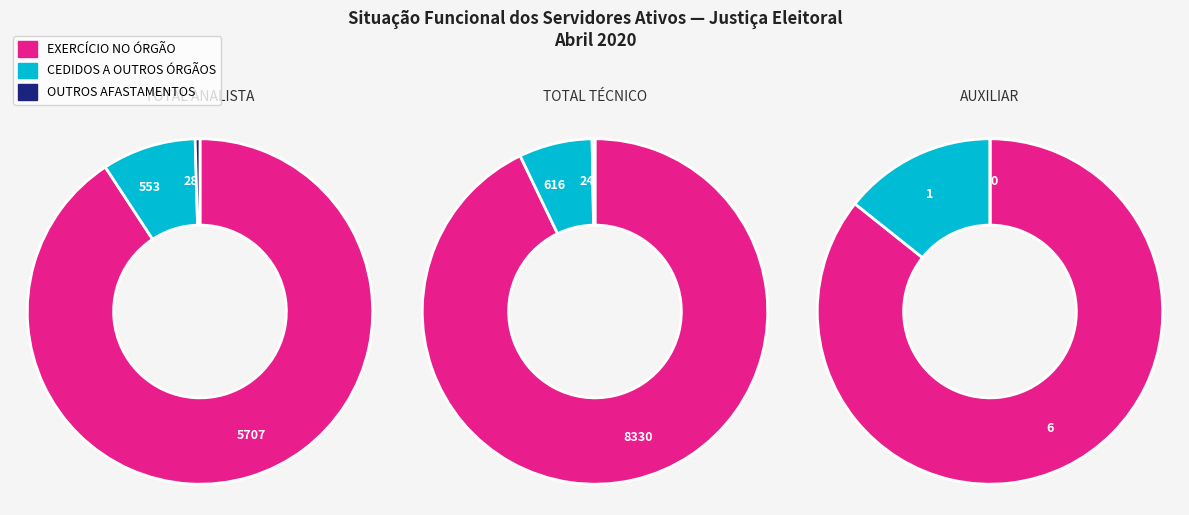

At TOTAL TÉCNICO, list the series in order from smallest to largest.

OUTROS AFASTAMENTOS, CEDIDOS A OUTROS ÓRGÃOS, EXERCÍCIO NO ÓRGÃO